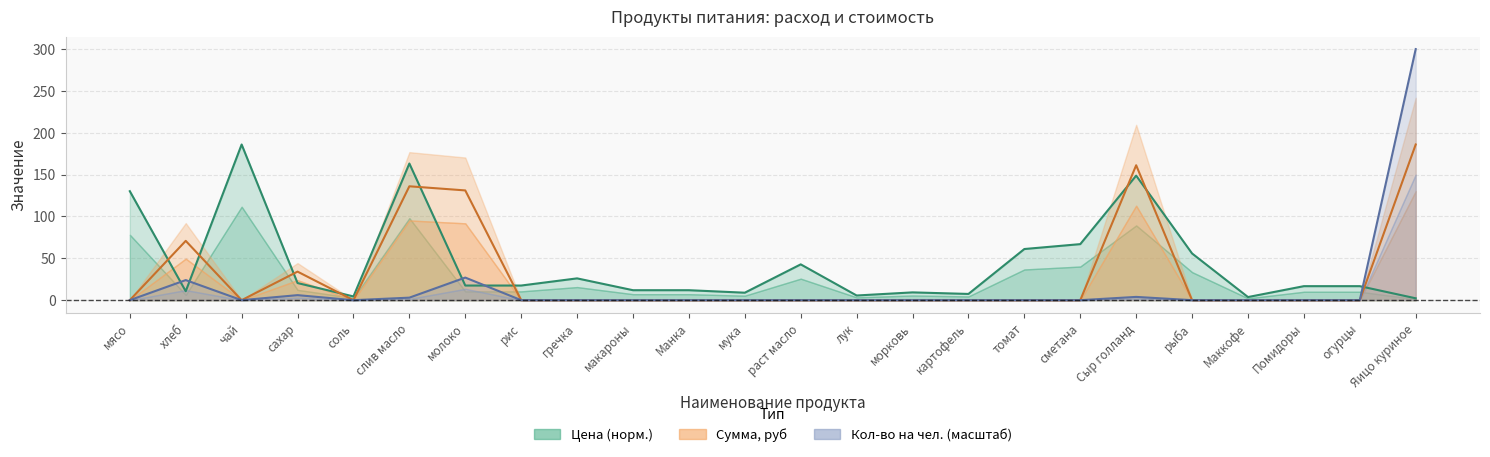

True or false: total has more than 1 interior local peaks.

True